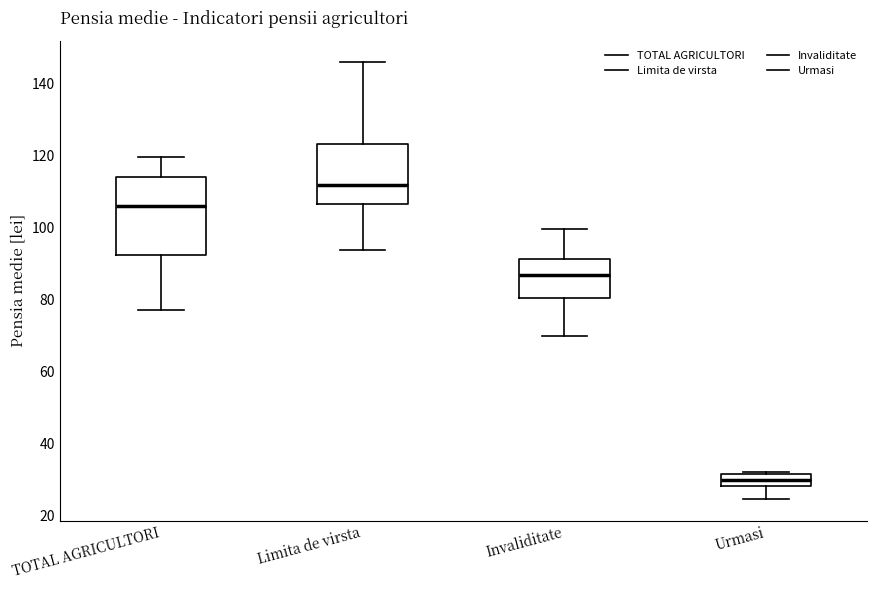

Reading left to right, read every box against the y-axis: the position of its median line, the range the box covers, and the ends of its whiskers. The values are not printed on the chart, so give them approximately, as read against the axis.

TOTAL AGRICULTORI: median 106, box 92 to 114, whiskers 78 to 120
Limita de virsta: median 112, box 106 to 124, whiskers 94 to 146
Invaliditate: median 86, box 80 to 92, whiskers 70 to 100
Urmasi: median 30, box 28 to 32, whiskers 24 to 32 (just above the box's upper edge)